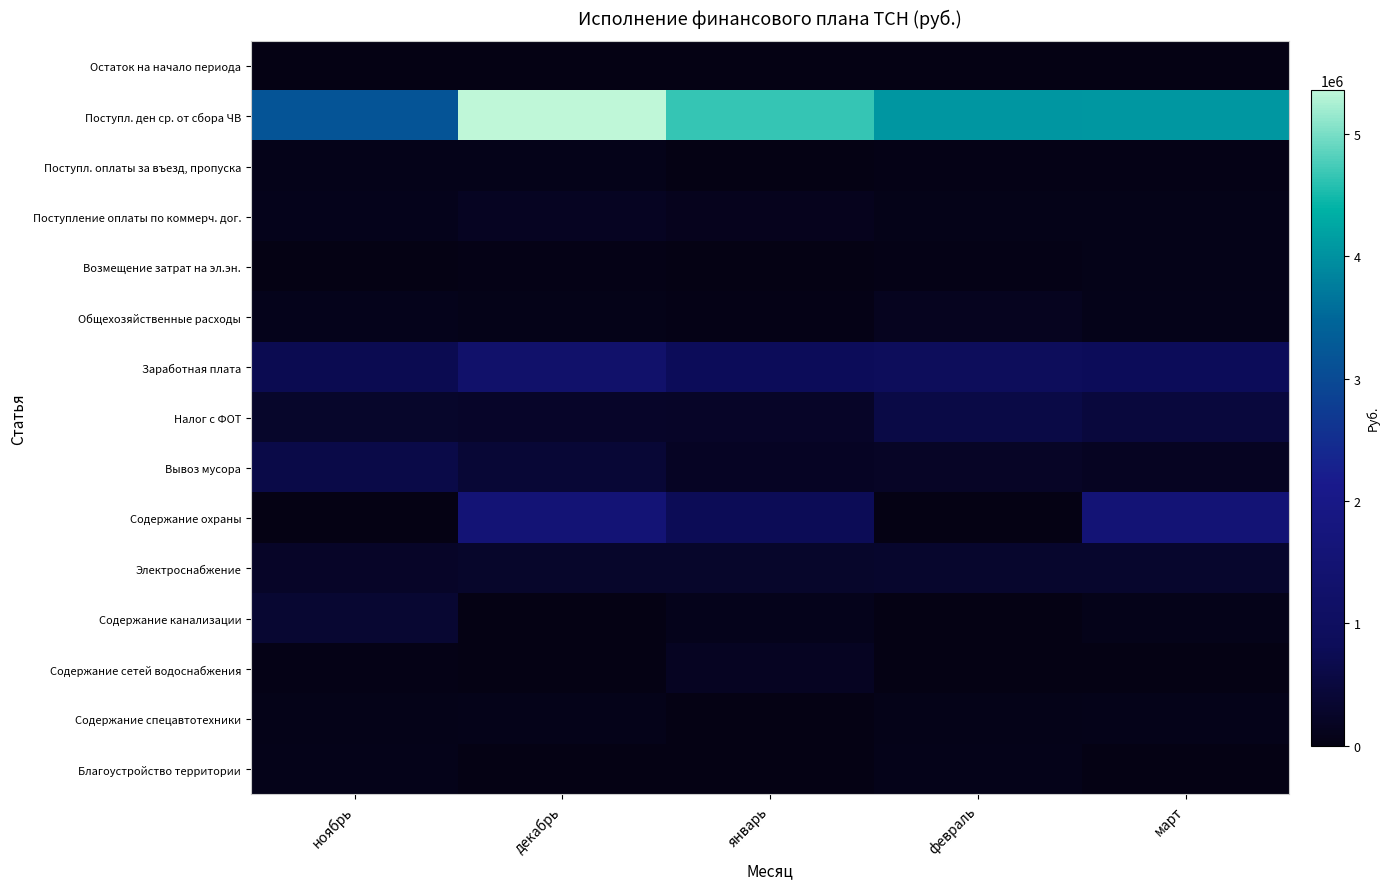

Reading left to right, what are all the values shown in this chart?

Остаток на начало периода: ноябрь=77.4	декабрь=130.4	январь=113.3	февраль=98.6	март=98.9
Поступл. ден ср. от сбора ЧВ: ноябрь=3181088.0	декабрь=5361747.4	январь=4659497.0	февраль=4053997.0	март=4067372.1
Поступл. оплаты за въезд, пропуска: ноябрь=68150.0	декабрь=78300.0	январь=15700.0	февраль=40902.0	март=41514.0
Поступление оплаты по коммерч. дог.: ноябрь=97536.0	декабрь=181079.0	январь=123538.1	февраль=56422.0	март=61406.0
Возмещение затрат на эл.эн.: ноябрь=2795.0	декабрь=30686.9	январь=9300.8	февраль=26204.9	март=45421.0
Общехозяйственные расходы: ноябрь=86243.1	декабрь=58913.5	январь=21051.4	февраль=131251.0	март=79836.0
Заработная плата: ноябрь=731270.0	декабрь=1263360.0	январь=833714.4	февраль=864398.0	март=820820.0
Налог с ФОТ: ноябрь=292625.0	декабрь=268690.4	январь=238997.8	февраль=597653.0	март=488923.0
Вывоз мусора: ноябрь=609000.0	декабрь=409208.6	январь=197200.0	февраль=214600.0	март=184363.0
Содержание охраны: ноябрь=0.0	декабрь=1566000.0	январь=783000.0	февраль=0.0	март=1566000.0
Электроснабжение: ноябрь=232766.6	декабрь=279709.2	январь=279624.5	февраль=302425.0	март=299153.0
Содержание канализации: ноябрь=362926.8	декабрь=0.0	январь=100581.0	февраль=19260.0	март=64797.0
Содержание сетей водоснабжения: ноябрь=32764.8	декабрь=10330.0	январь=168473.0	февраль=12721.0	март=10167.0
Содержание спецавтотехники: ноябрь=55368.0	декабрь=83345.0	январь=14706.9	февраль=56188.0	март=82864.0
Благоустройство территории: ноябрь=82340.0	декабрь=0.0	январь=0.0	февраль=68000.0	март=0.0